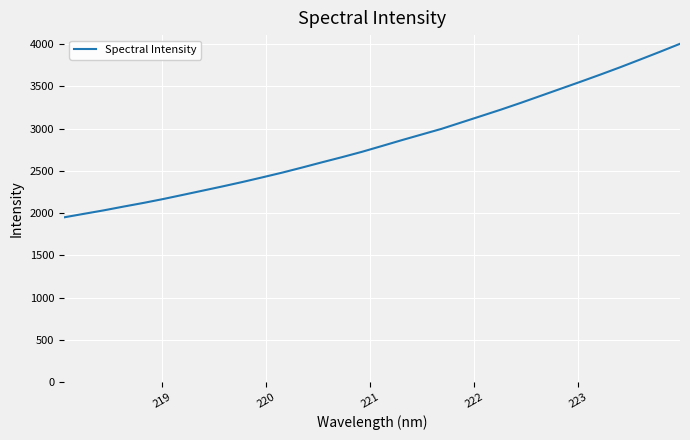

What is the difference between the maximum and minimum values?

2055.9